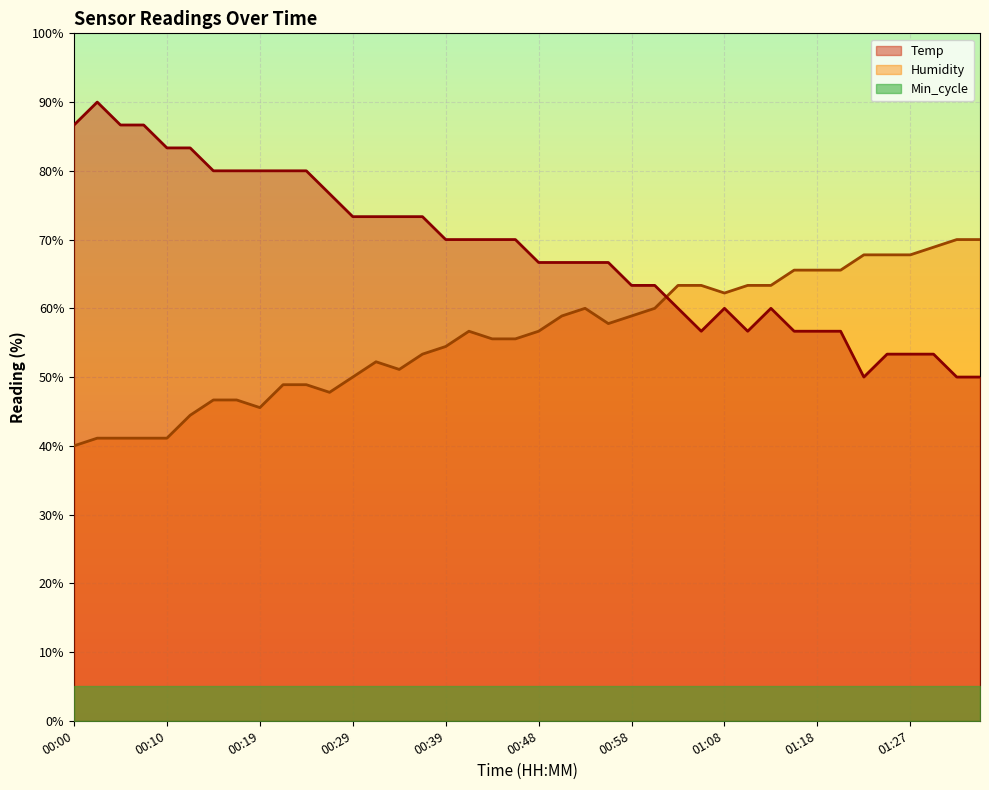

Reading left to right, what are all the values shown in this chart?

Temp: 86.7	90.0	86.7	86.7	83.3	83.3	80.0	80.0	80.0	80.0	80.0	76.7	73.3	73.3	73.3	73.3	70.0	70.0	70.0	70.0	66.7	66.7	66.7	66.7	63.3	63.3	60.0	56.7	60.0	56.7	60.0	56.7	56.7	56.7	50.0	53.3	53.3	53.3	50.0	50.0
Humidity: 40.0	41.1	41.1	41.1	41.1	44.4	46.7	46.7	45.6	48.9	48.9	47.8	50.0	52.2	51.1	53.3	54.4	56.7	55.6	55.6	56.7	58.9	60.0	57.8	58.9	60.0	63.3	63.3	62.2	63.3	63.3	65.6	65.6	65.6	67.8	67.8	67.8	68.9	70.0	70.0